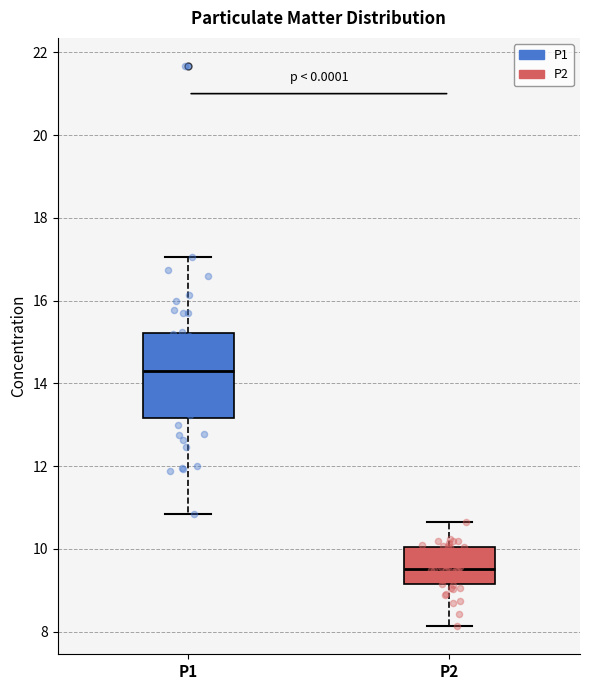

Comparing the boxes themselves (not the whiskers), which one is the tallest?

P1